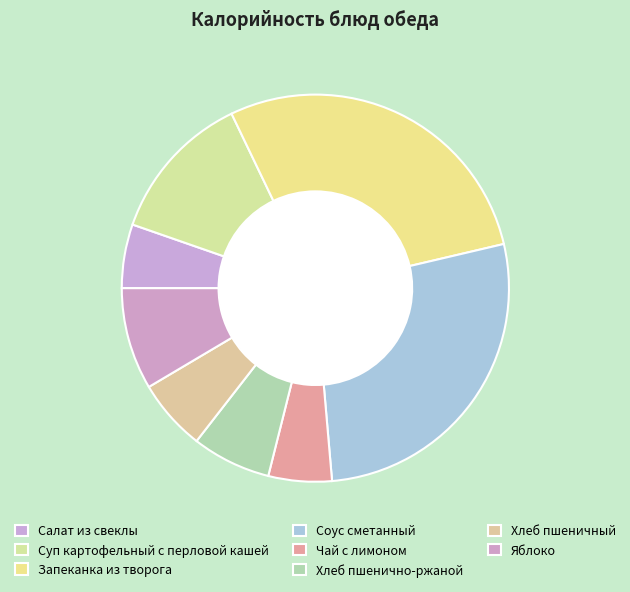

What percentage do Яблоко and Хлеб пшеничный together represent?

14.5%